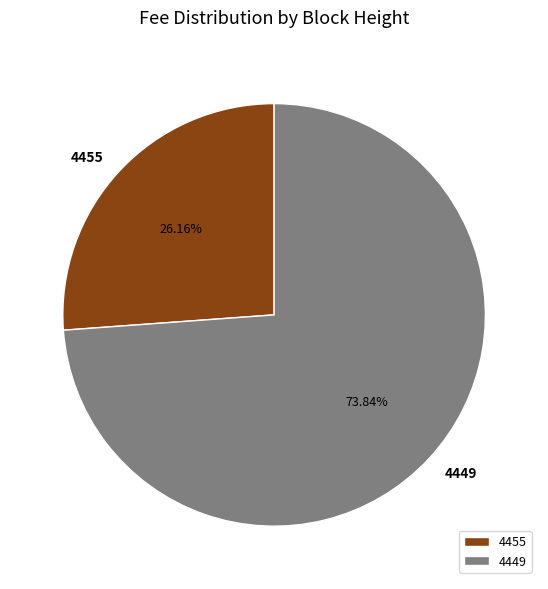

What portion of the pie excludes 4455?

73.8%